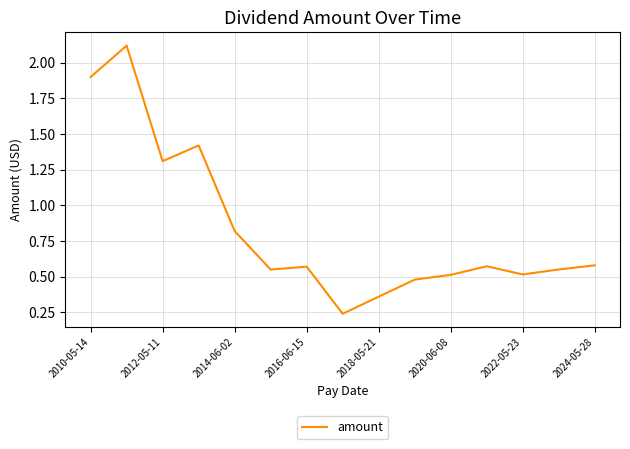

What is the sum of all values?

12.5